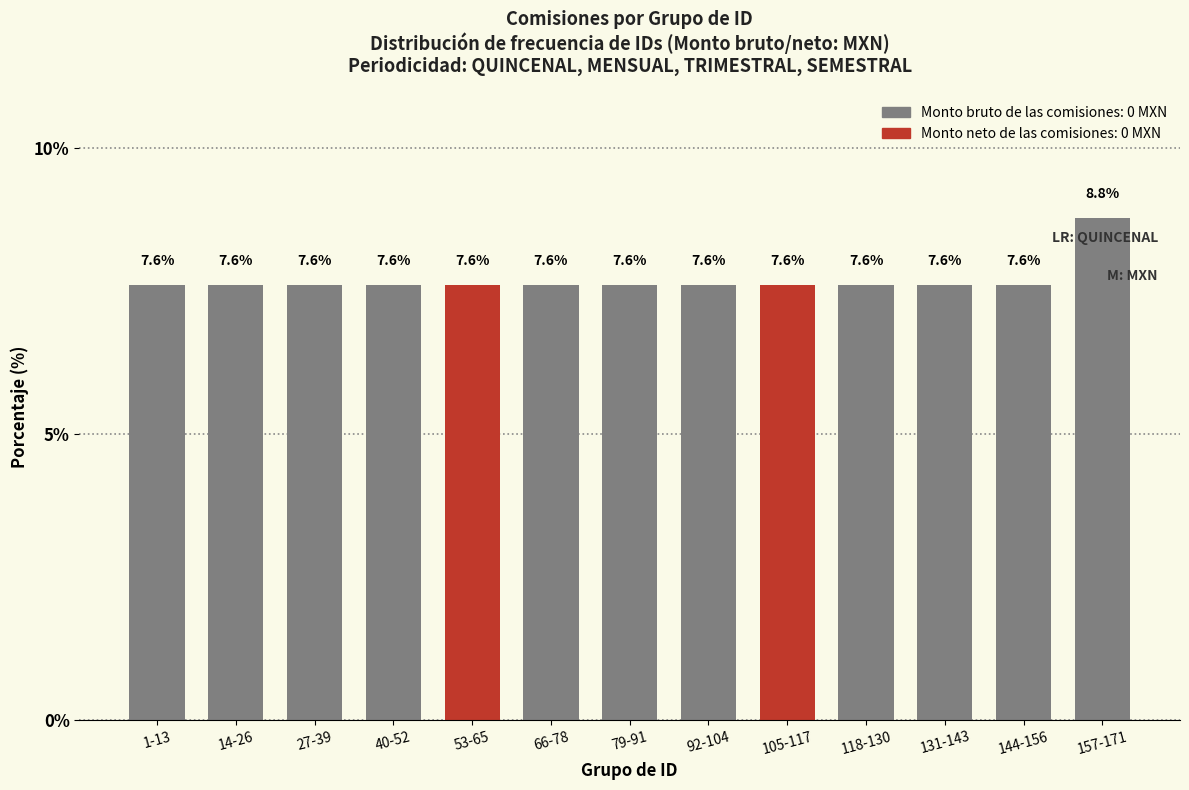

What is the maximum value shown in the chart?

8.8